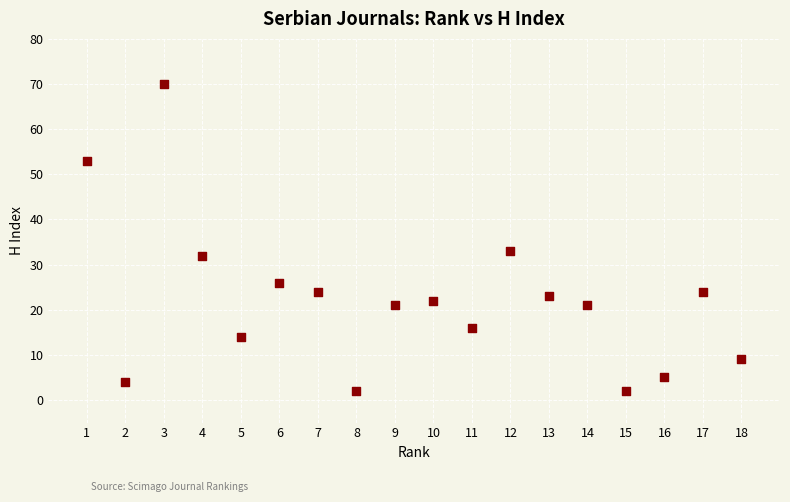

What is the range of X values (max minus min)?

17